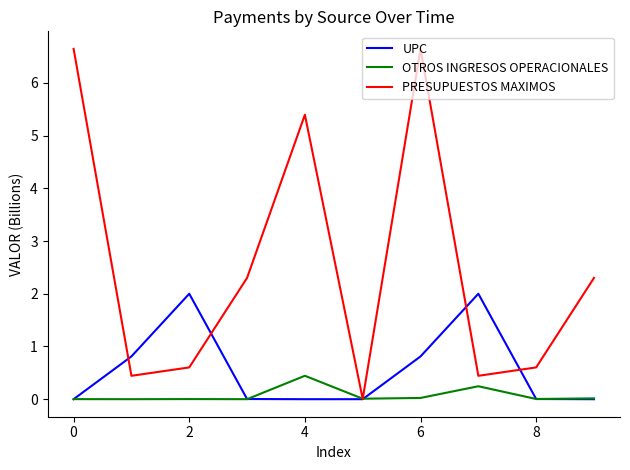

Which series has the largest total across all categories?

PRESUPUESTOS MAXIMOS